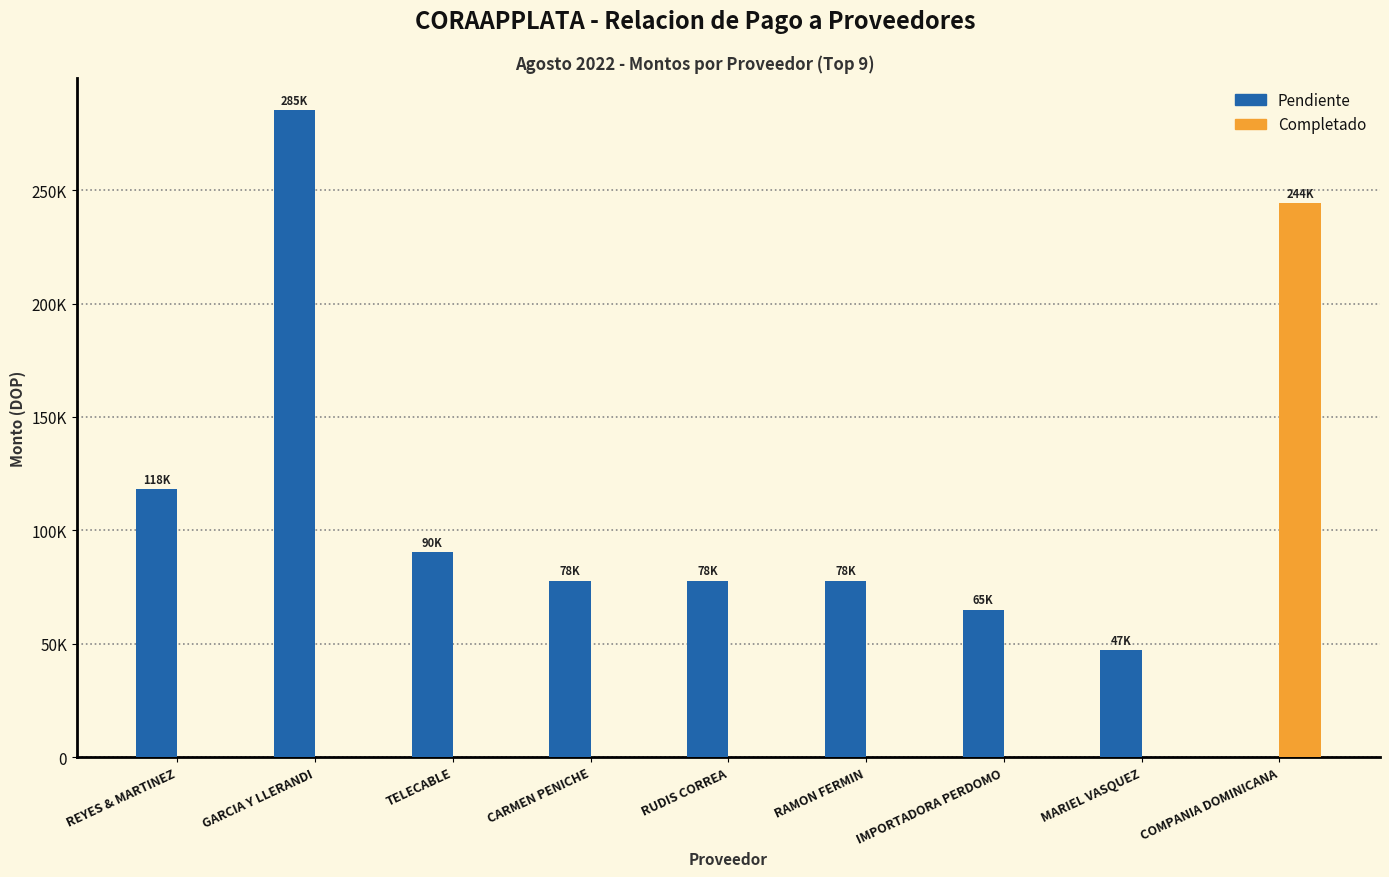

At which label is Pendiente closest to 142589?

REYES & MARTINEZ